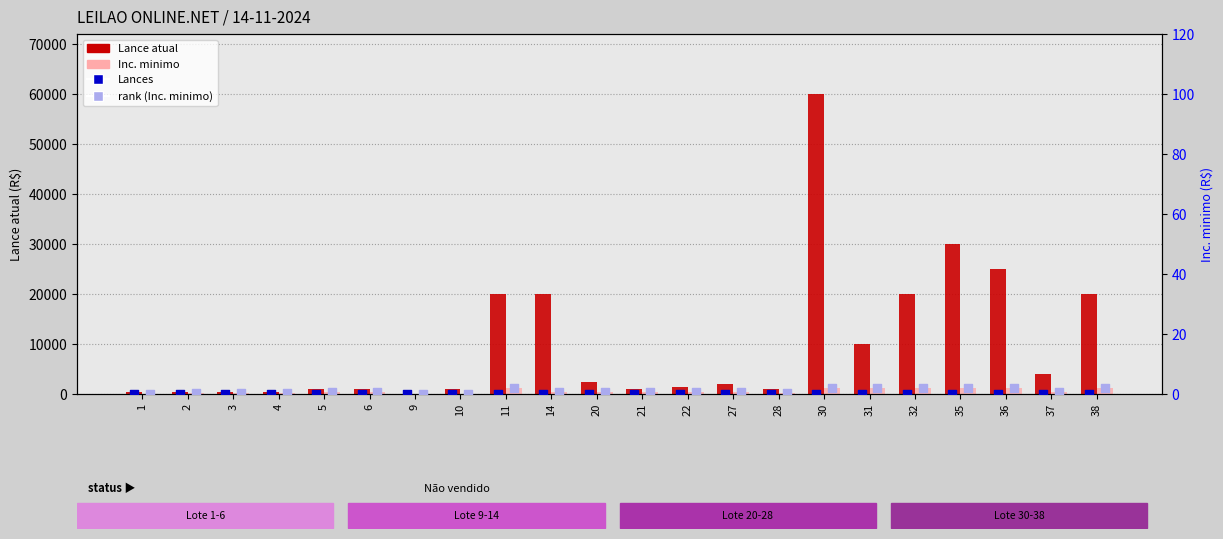

Which series contains the lowest Y value?

Lances